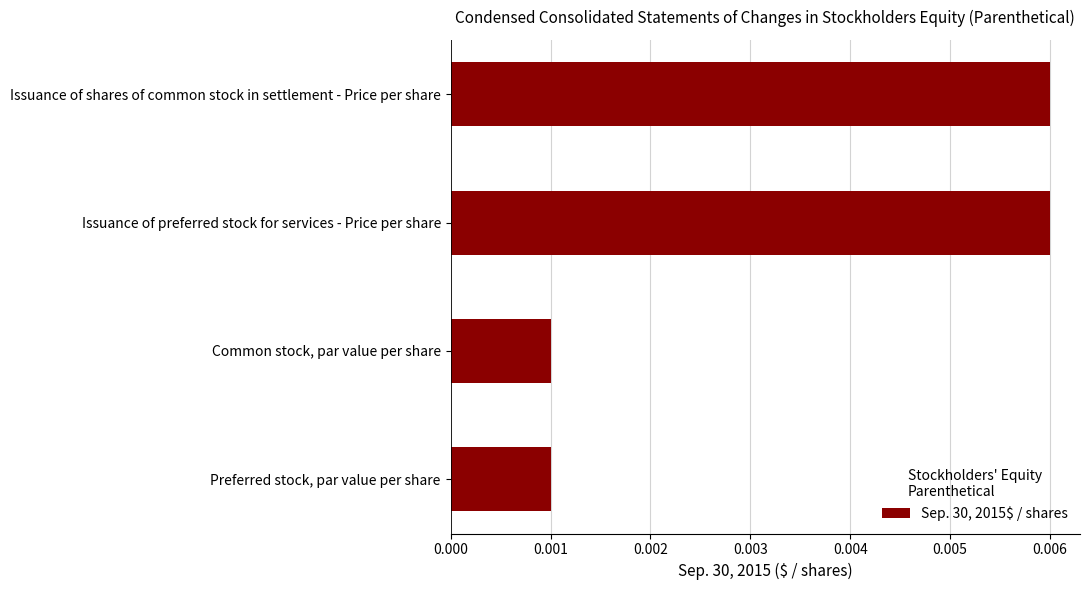

How many values are between 0 and 1?

4